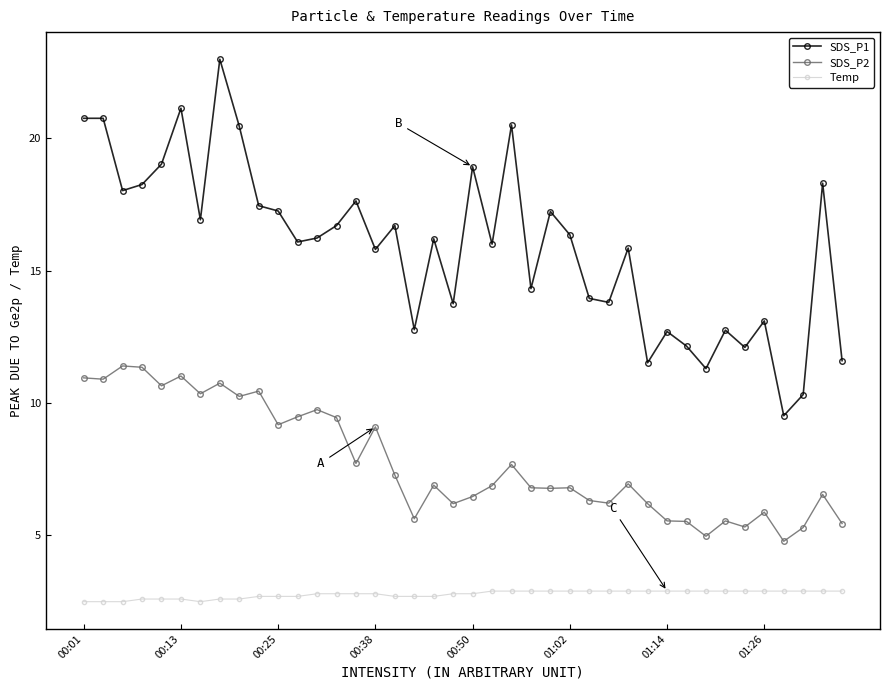

What is the lowest value of the SDS_P2 series?

4.8